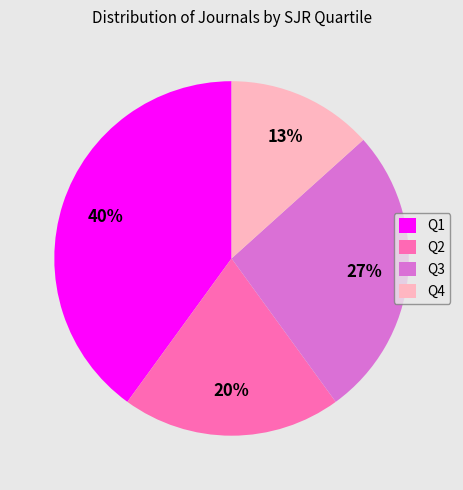

To the nearest percent, what is the difference between the Q1 and Q3 slice percentages?

13%